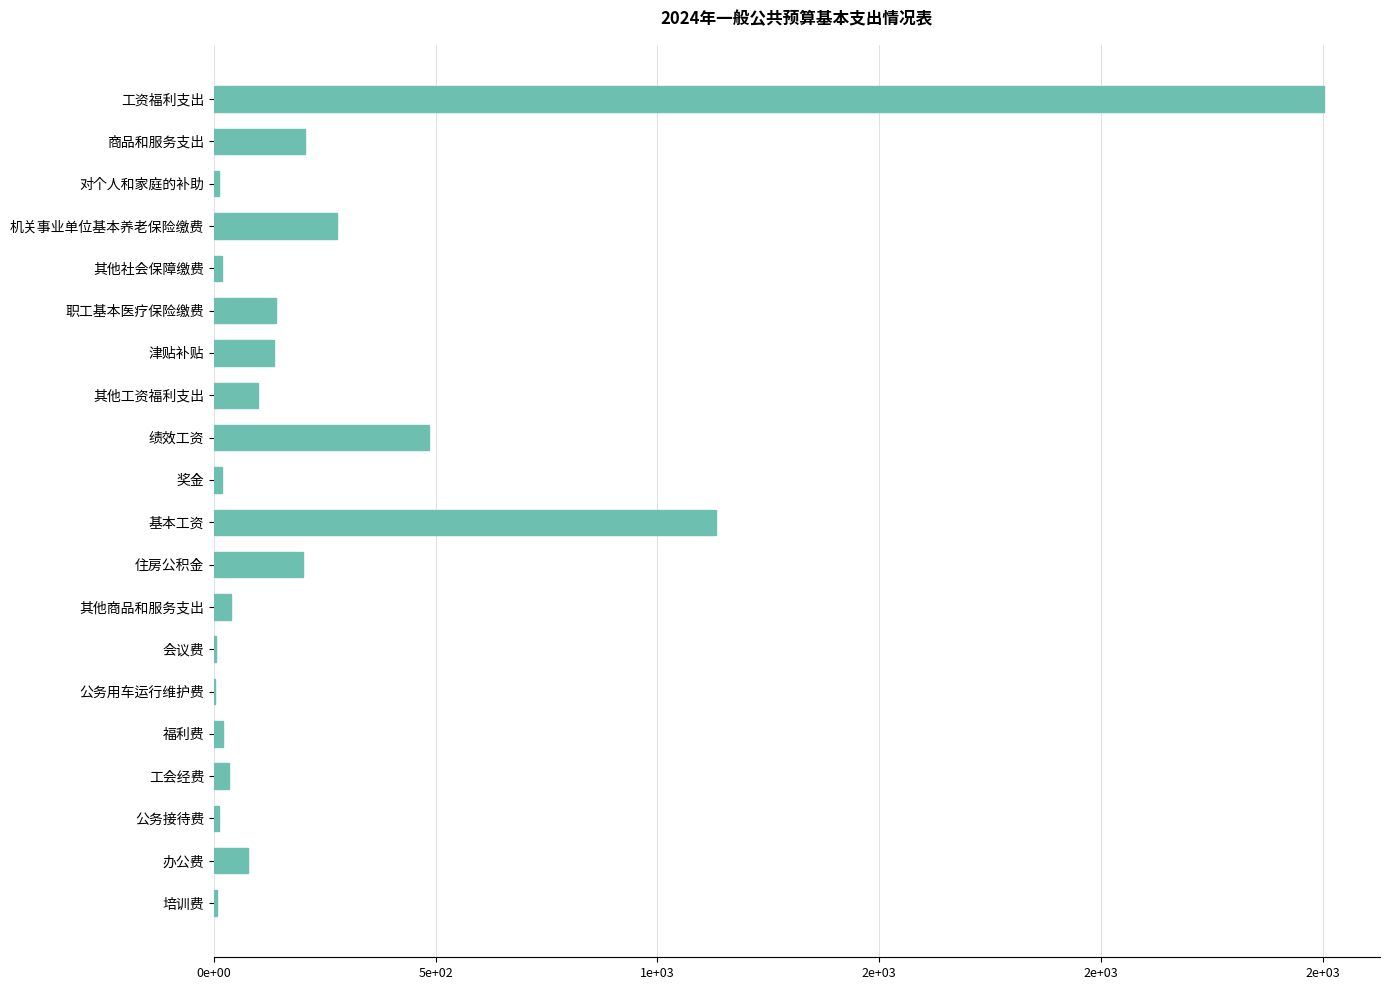

Are the bars horizontal?

Yes